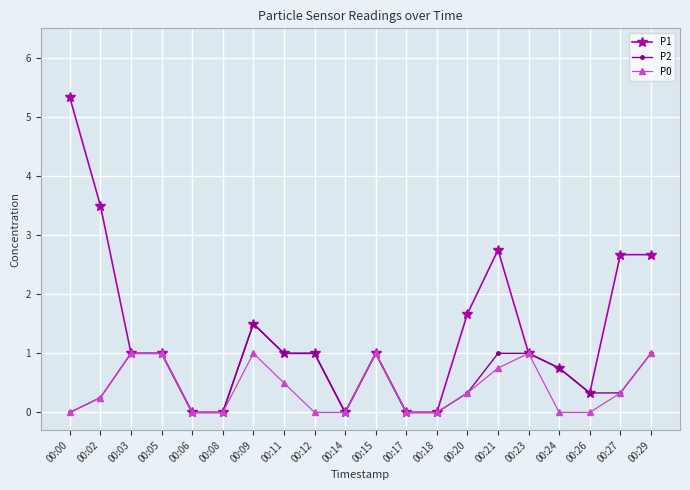

Count the P2 values in the range 0 to 1.

19